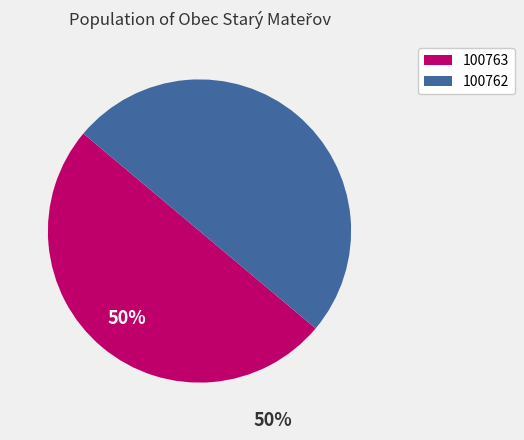

What is the ratio of the value at 100763 to the value at 100762?

1.0